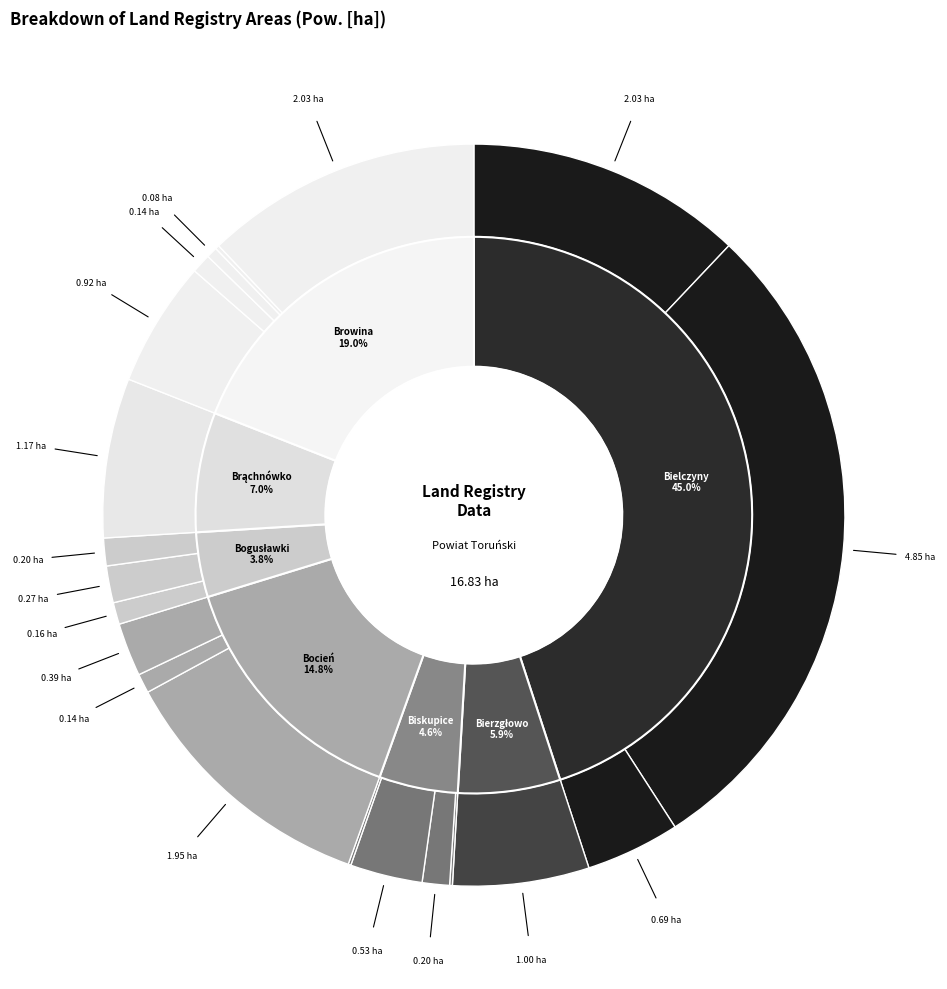

Is Browina-57/5 the majority of the pie?

No